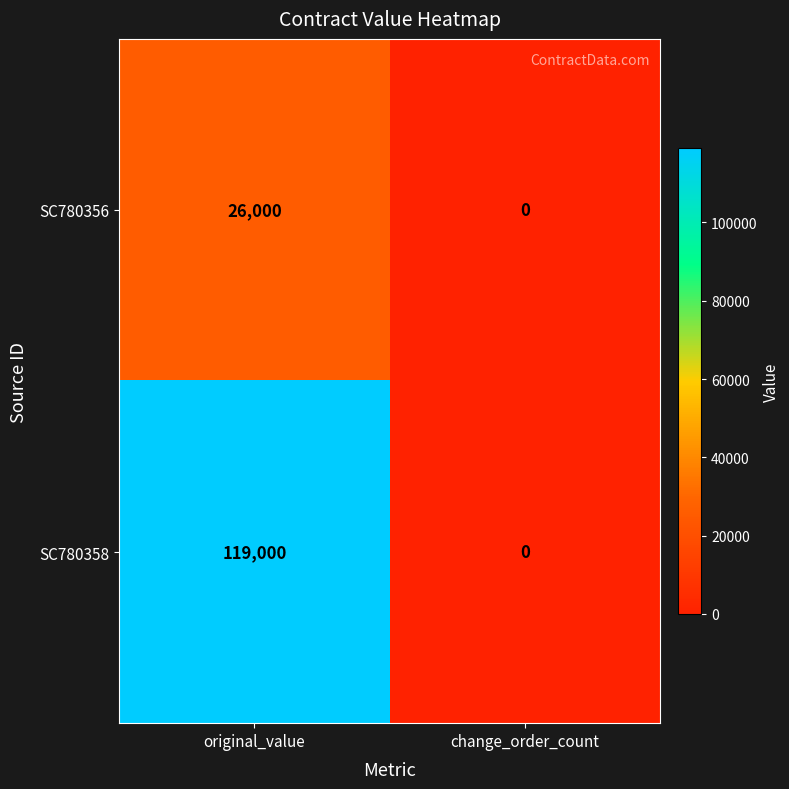

Reading right to left, what are all the values shown in this chart?

SC780356: change_order_count=0	original_value=26000
SC780358: change_order_count=0	original_value=119000